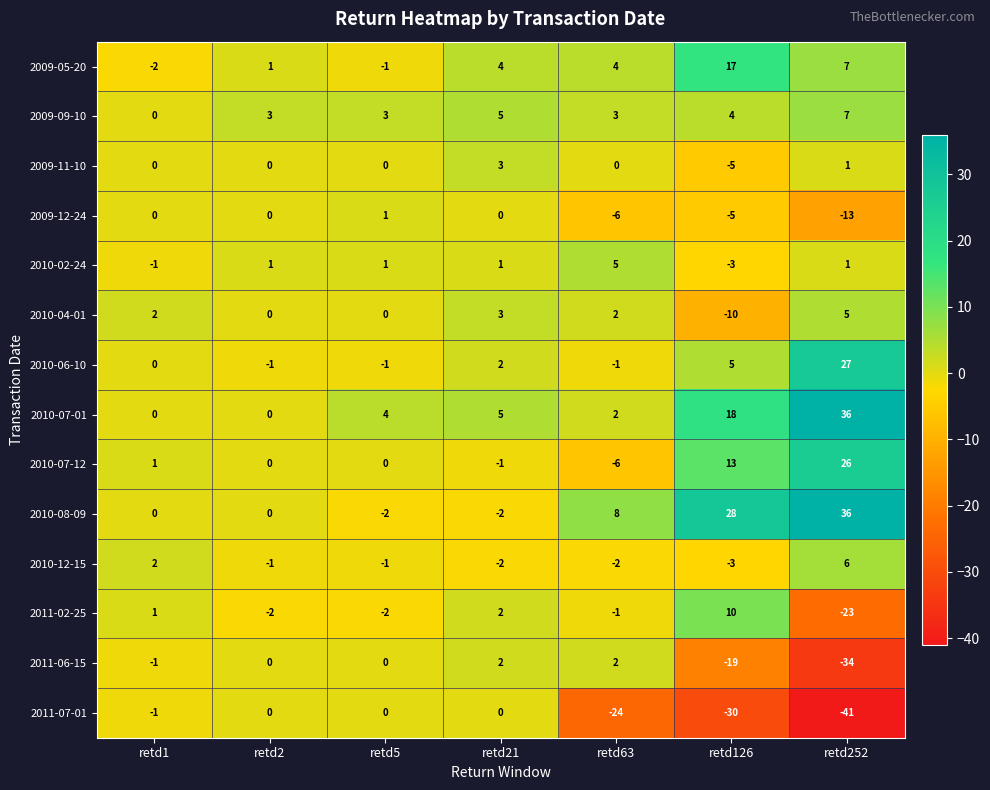

Which series has the largest range (max minus min)?

2011-07-01